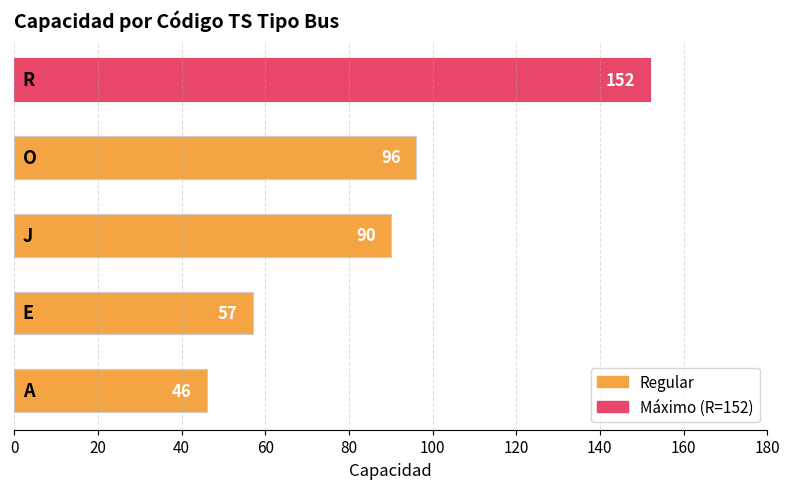

What is the difference between the maximum and minimum values?

106